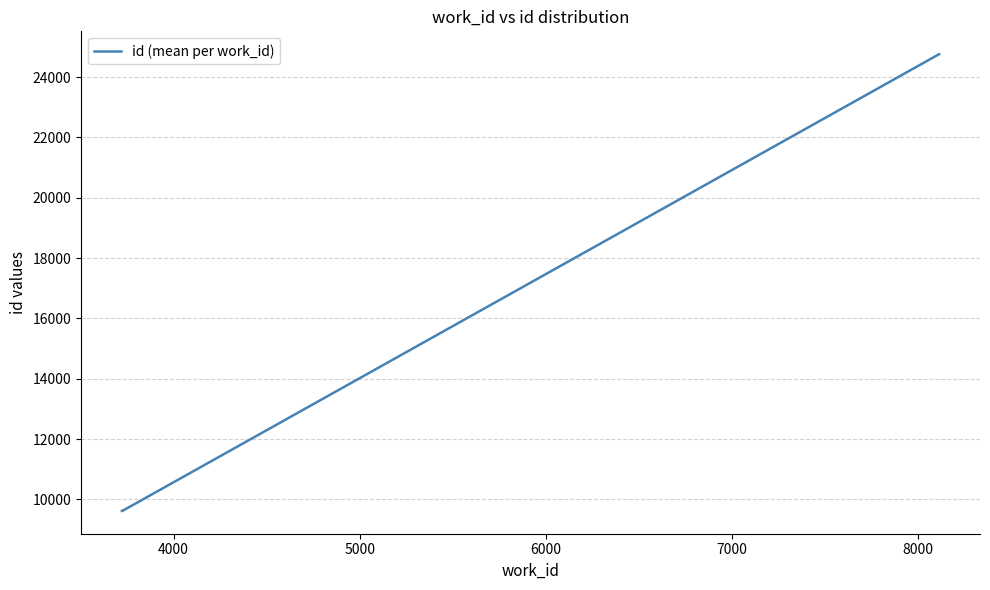

What is the minimum value shown in the chart?

9617